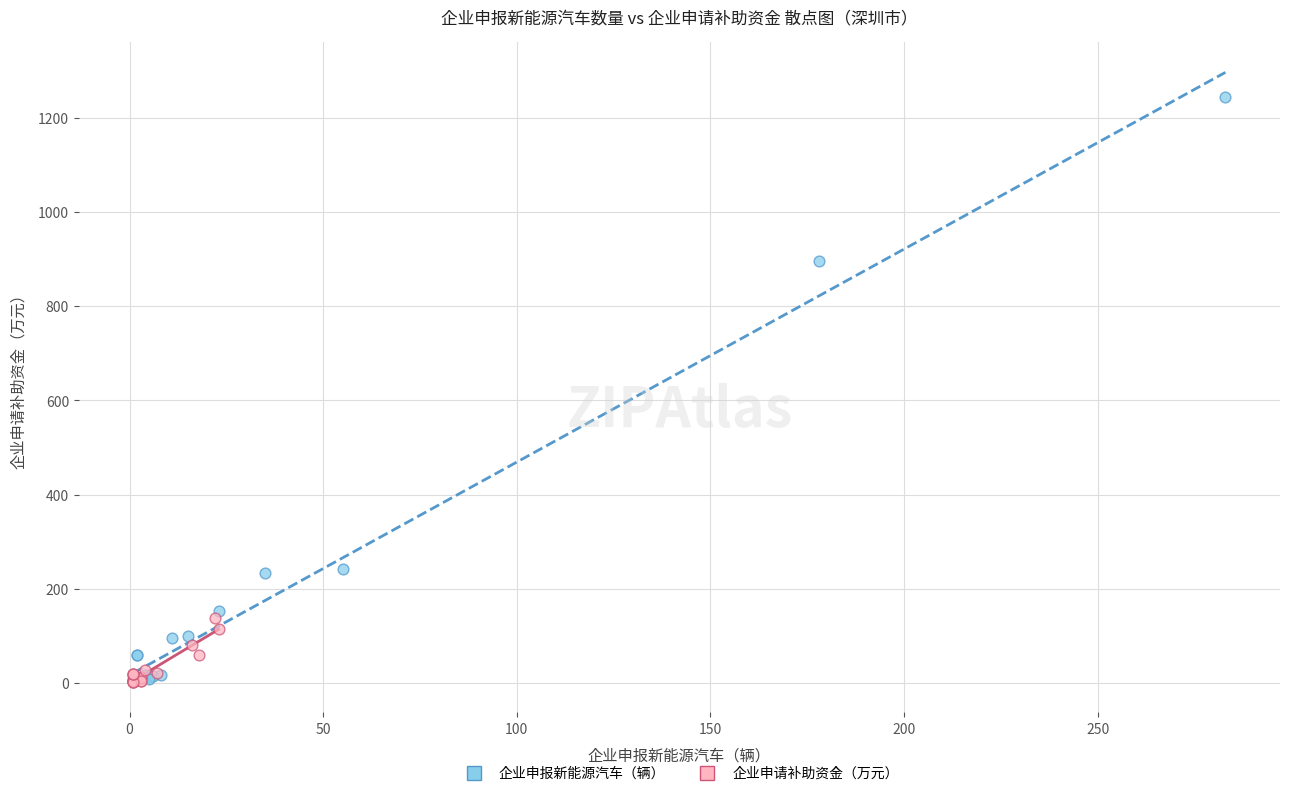

Which series has the widest spread of Y values?

企业申报新能源汽车（辆）